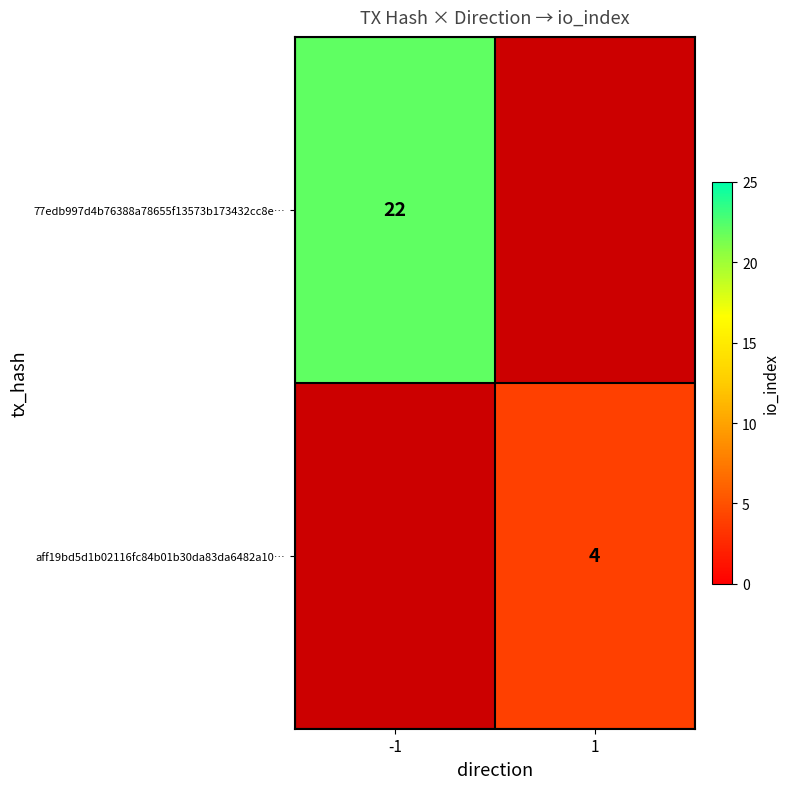

The value of 77edb997d4b76388a78655f13573b173432cc8e… at -1 is 22. True or false?

True